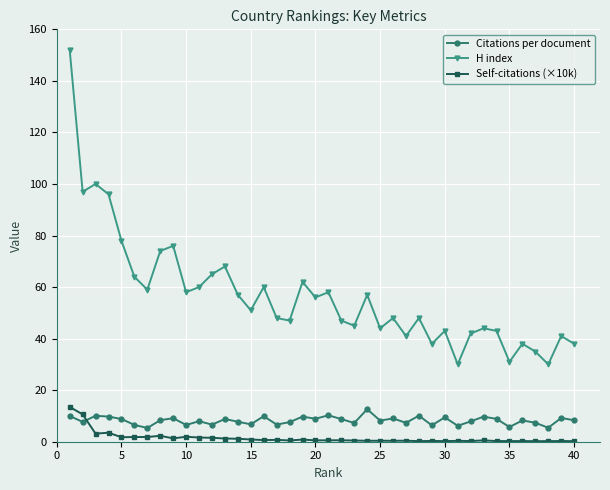

What is the highest value of the H index series?

152.0